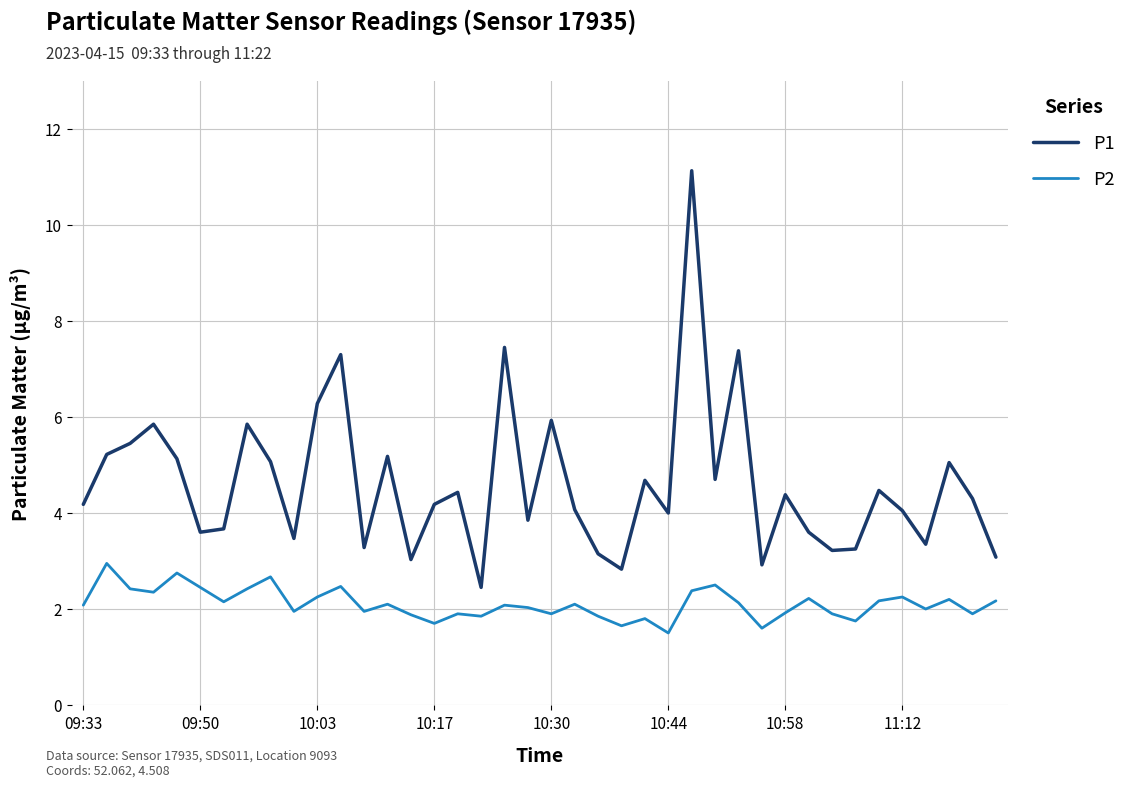

True or false: P1 and P2 intersect in this chart.

False